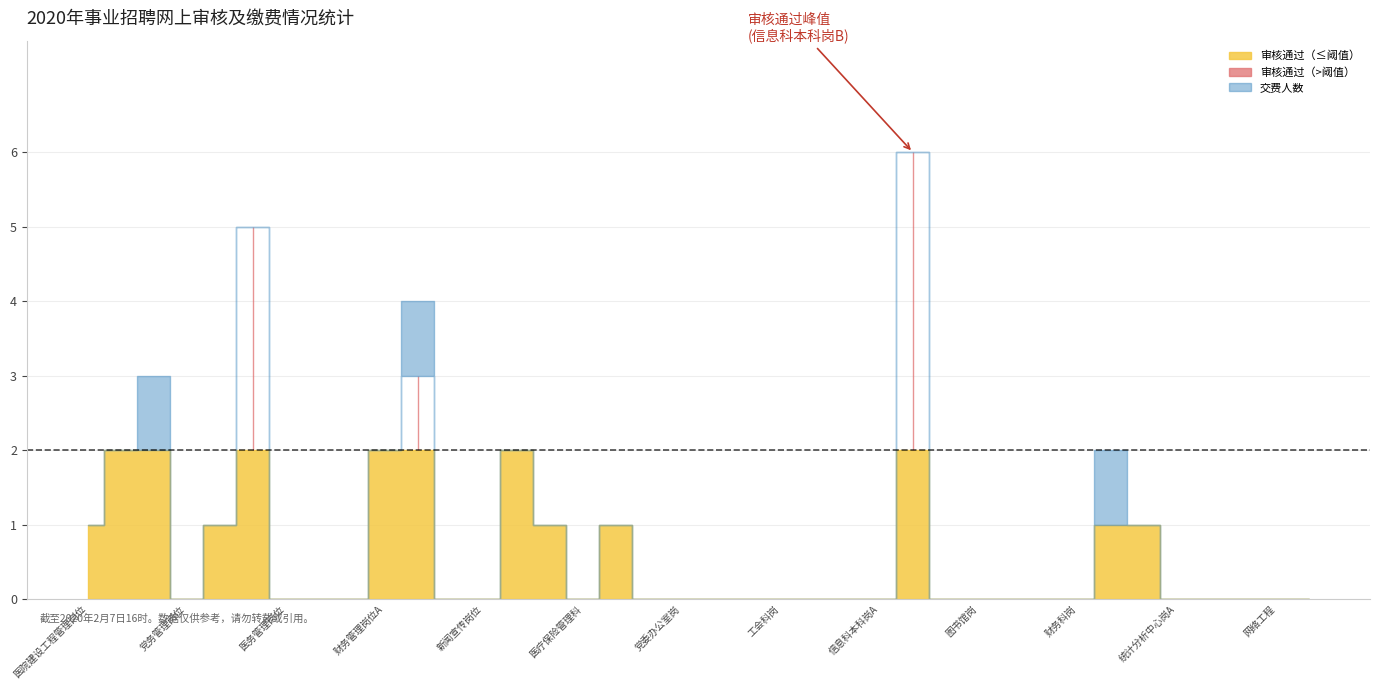

Is it true that 审核通过 equals 0 at 医务管理岗位?

True